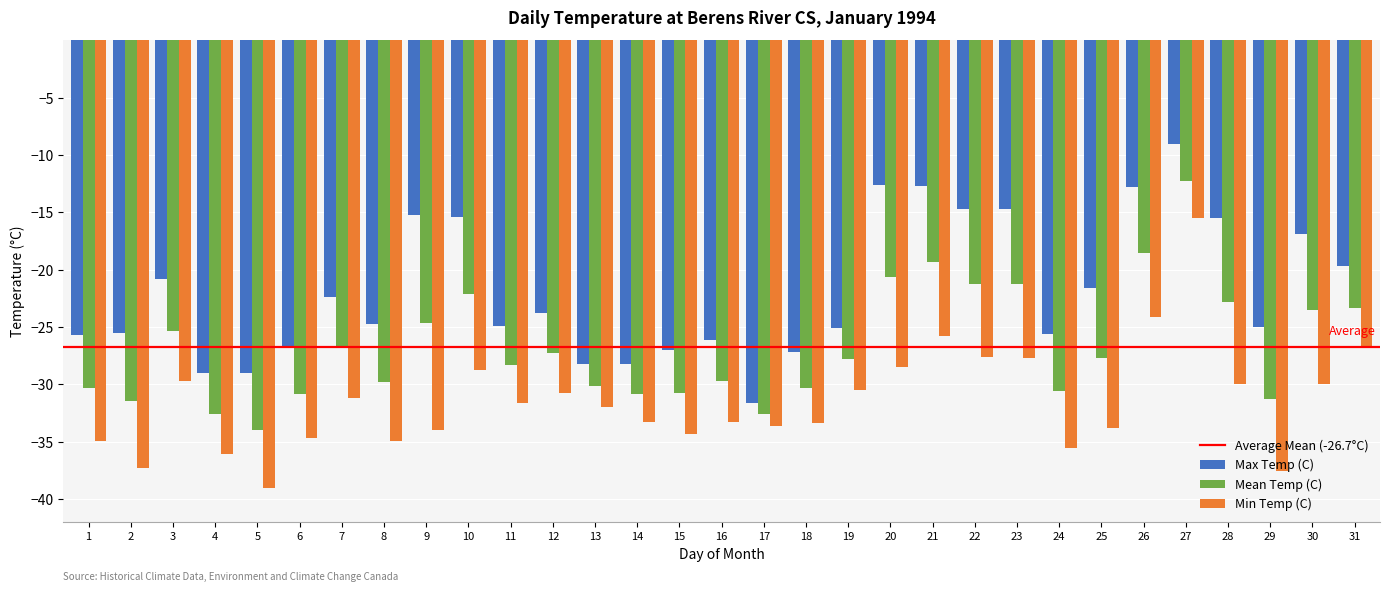

What is the minimum value for Max Temp (C)?

-31.6